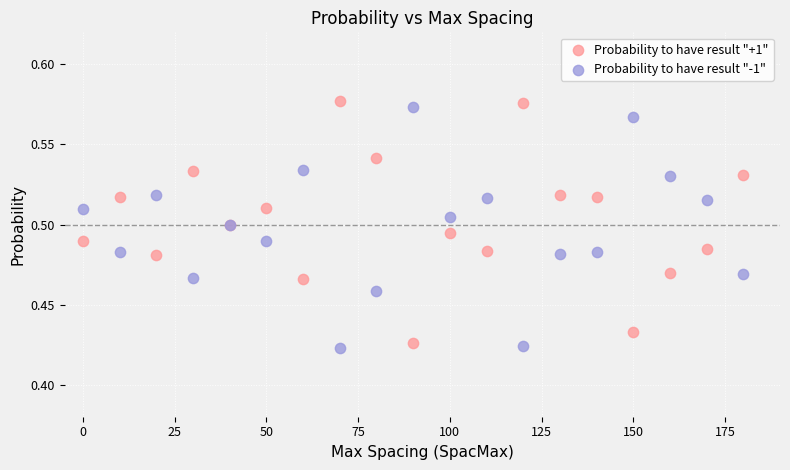

What is the X range (max minus min) for the scatter plot?

180.0